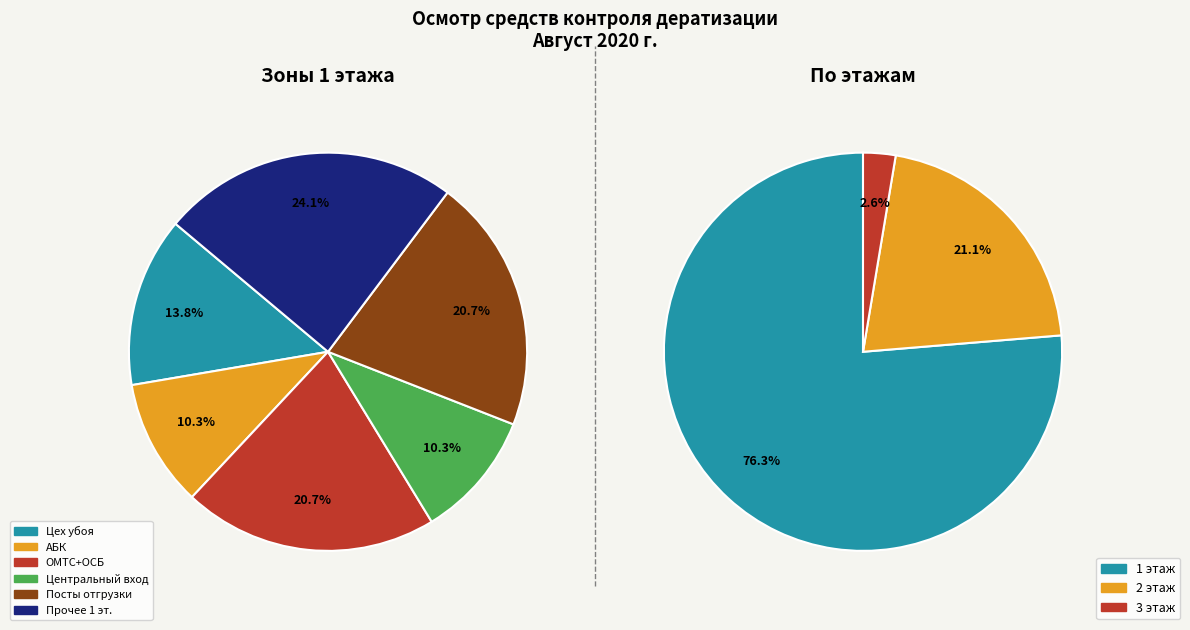

How many slices are in this pie chart?

3